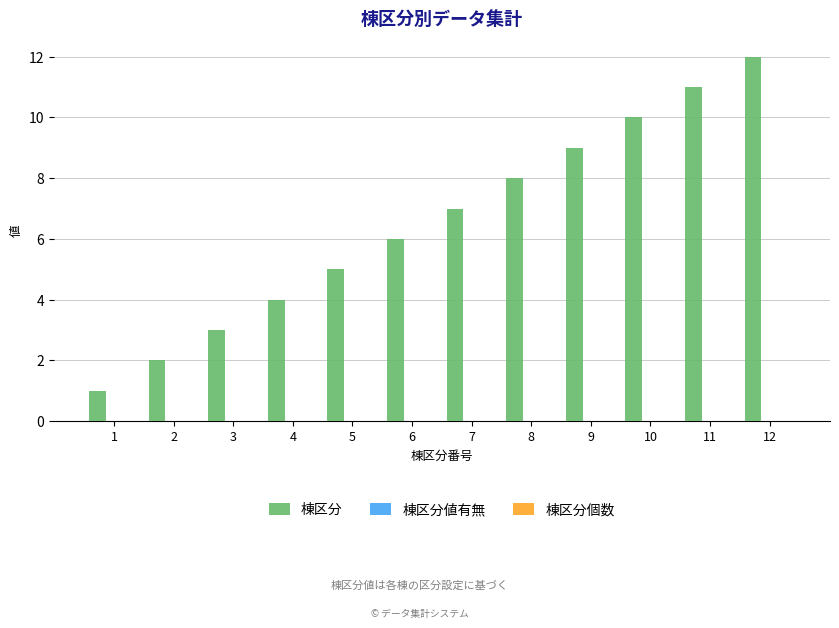

What is the maximum value shown in the chart?

12